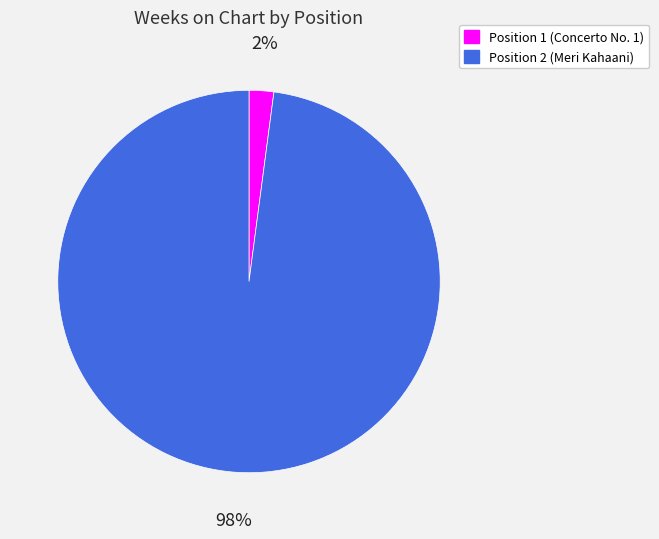

Between Position 2 (Meri Kahaani) and Position 1 (Concerto No. 1), which is larger?

Position 2 (Meri Kahaani)